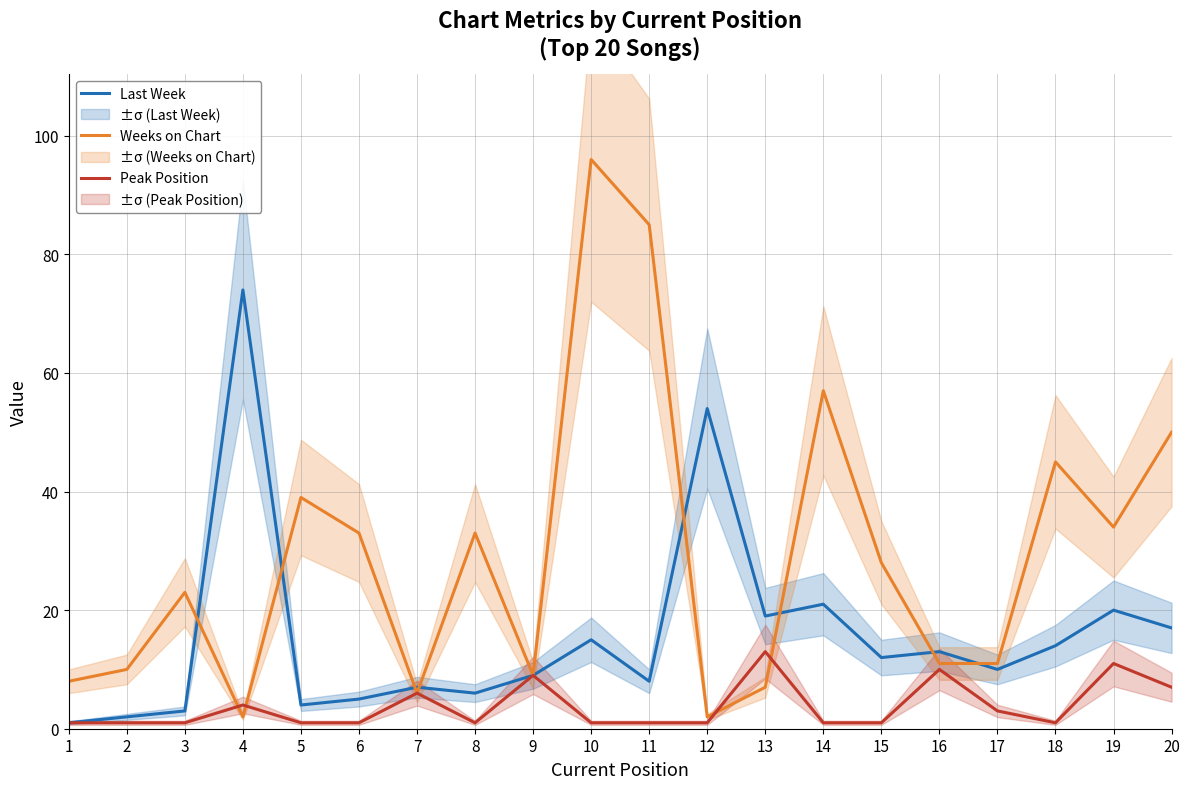

The value of Peak Position at 8 is 1. True or false?

True